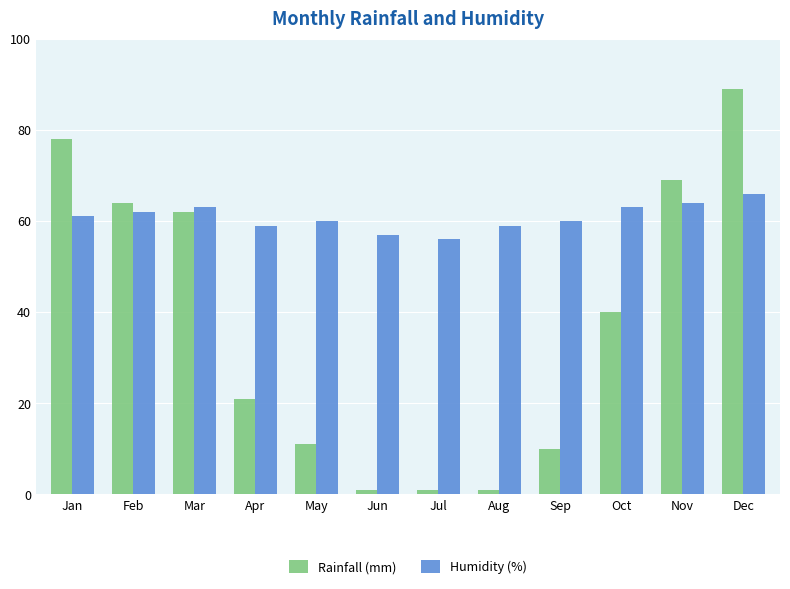

Reading left to right, what are all the values shown in this chart?

Rainfall (mm): Jan=78	Feb=64	Mar=62	Apr=21	May=11	Jun=1	Jul=1	Aug=1	Sep=10	Oct=40	Nov=69	Dec=89
Humidity (%): Jan=61	Feb=62	Mar=63	Apr=59	May=60	Jun=57	Jul=56	Aug=59	Sep=60	Oct=63	Nov=64	Dec=66